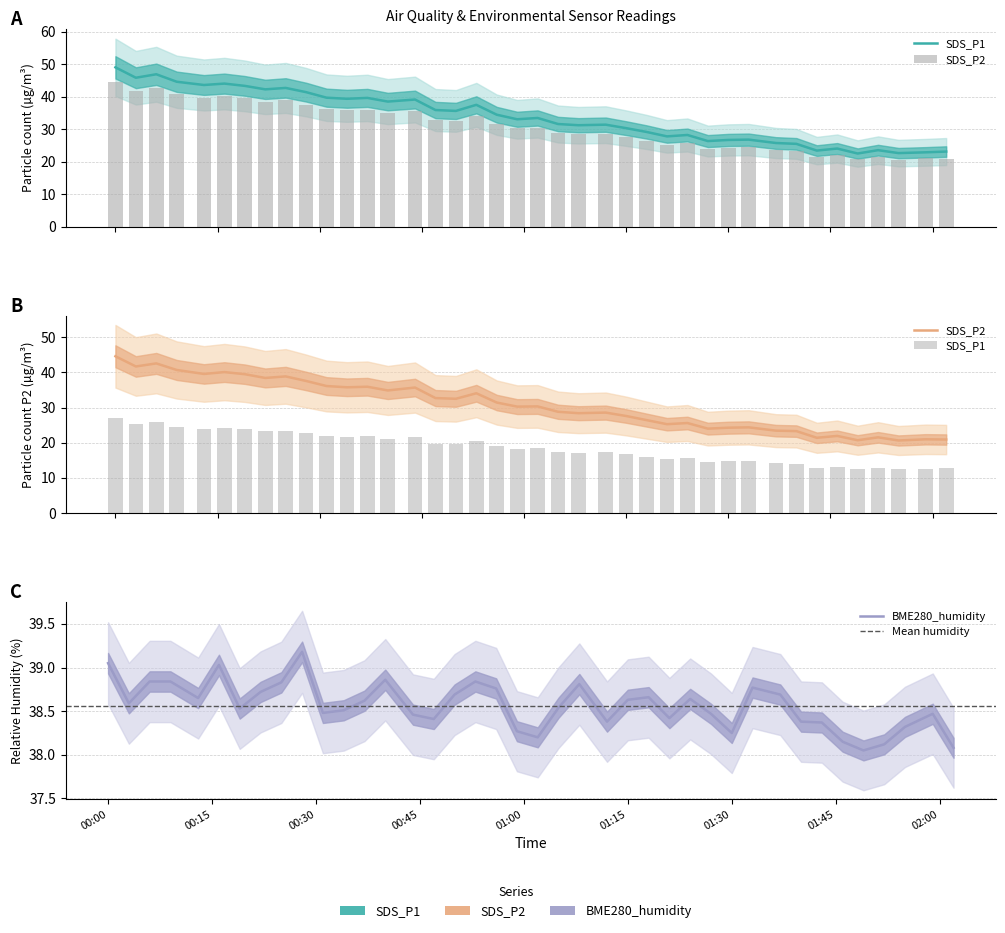

List the labels in order of BME280_humidity value, smallest first.

2023/03/23 01:49, 2023/03/23 02:02, 2023/03/23 01:52, 2023/03/23 01:46, 2023/03/23 01:02, 2023/03/23 01:30, 2023/03/23 00:59, 2023/03/23 01:55, 2023/03/23 01:43, 2023/03/23 01:12, 2023/03/23 01:40, 2023/03/23 00:47, 2023/03/23 01:21, 2023/03/23 00:44, 2023/03/23 01:27, 2023/03/23 01:59, 2023/03/23 00:31, 2023/03/23 00:34, 2023/03/23 00:19, 2023/03/23 01:05, 2023/03/23 00:03, 2023/03/23 00:37, 2023/03/23 01:15, 2023/03/23 01:24, 2023/03/23 00:13, 2023/03/23 01:18, 2023/03/23 00:50, 2023/03/23 01:37, 2023/03/23 00:22, 2023/03/23 00:56, 2023/03/23 01:33, 2023/03/23 01:08, 2023/03/23 00:25, 2023/03/23 00:06, 2023/03/23 00:09, 2023/03/23 00:53, 2023/03/23 00:40, 2023/03/23 00:16, 2023/03/23 00:00, 2023/03/23 00:28